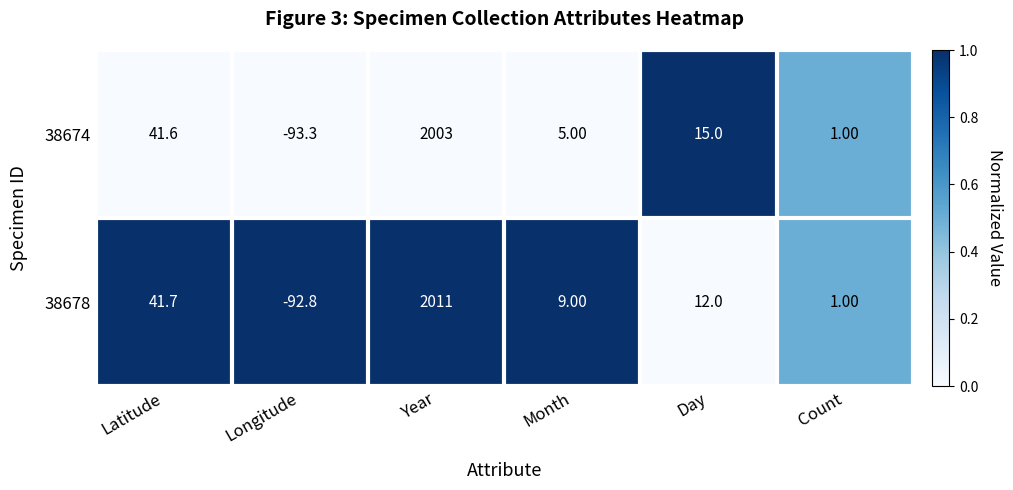

List the series in order of their peak value, lowest first.

38674, 38678